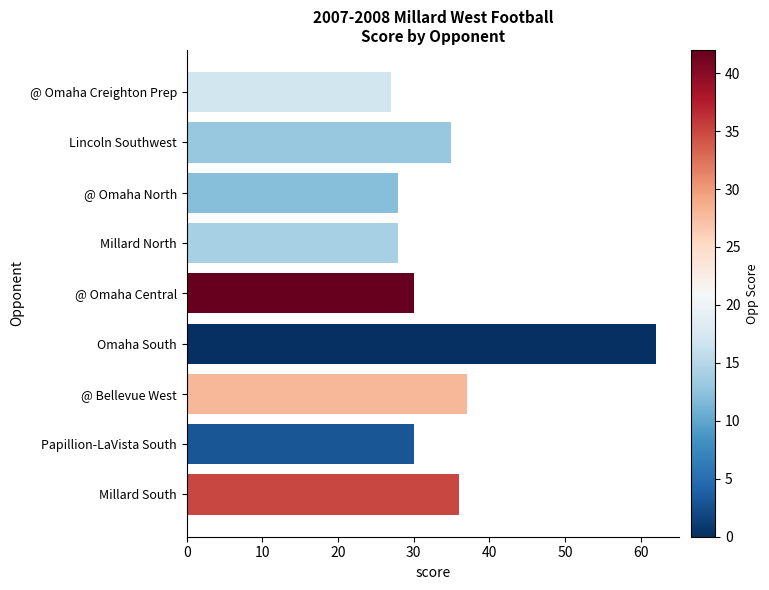

Between Omaha South and Millard North, which is larger?

Omaha South